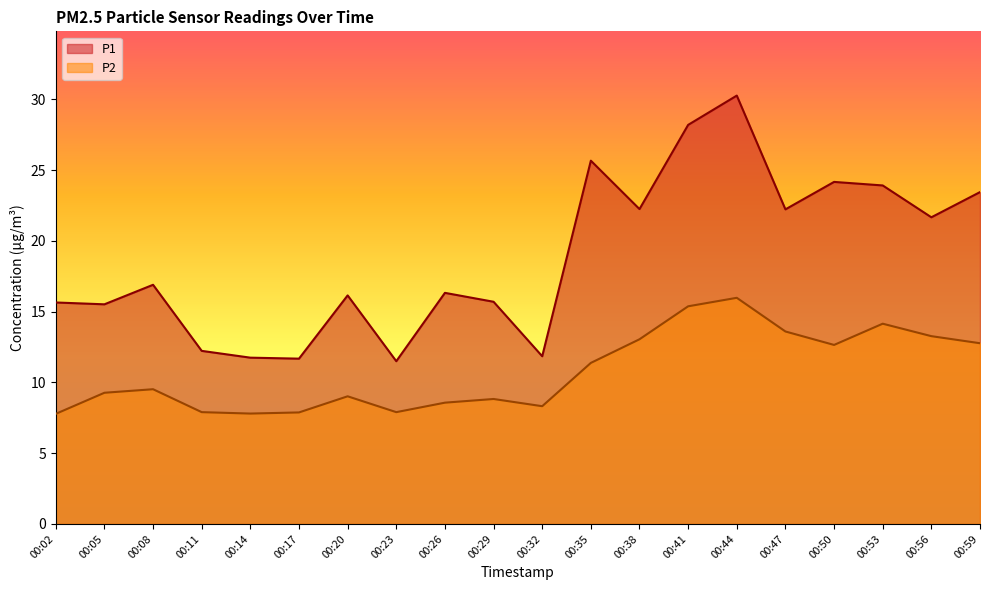

What is the spread (max minus min) of values at 00:08?

7.4